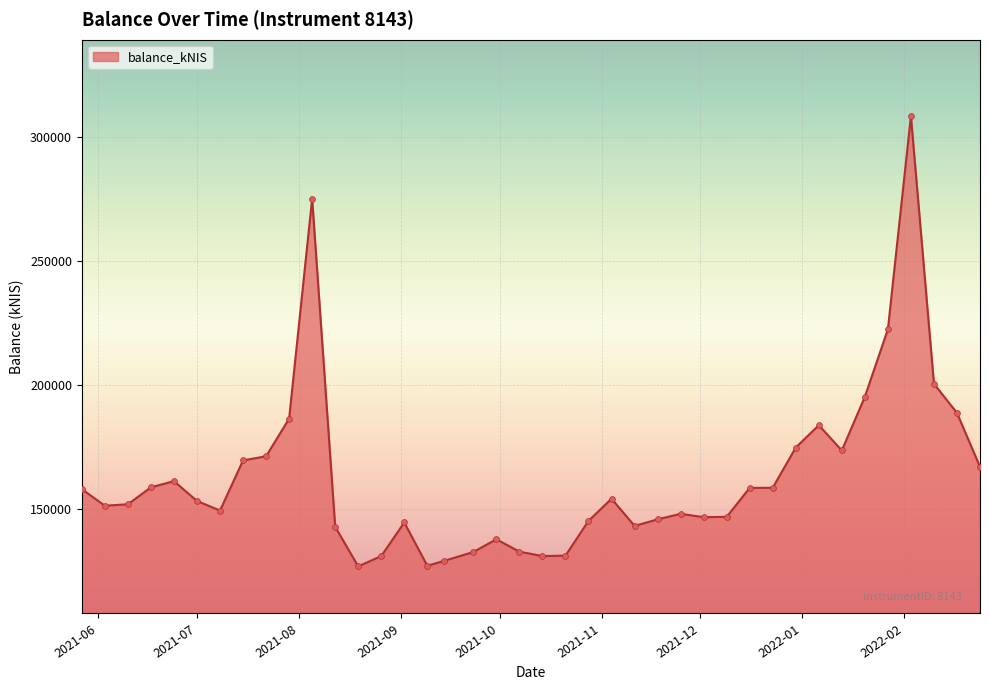

What is the difference between the maximum and minimum values?

181767.3